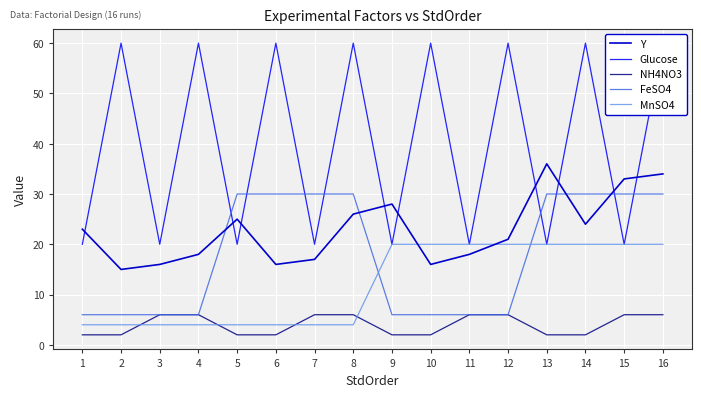

Is the value of FeSO4 at 13 greater than the value of MnSO4 at 11?

Yes